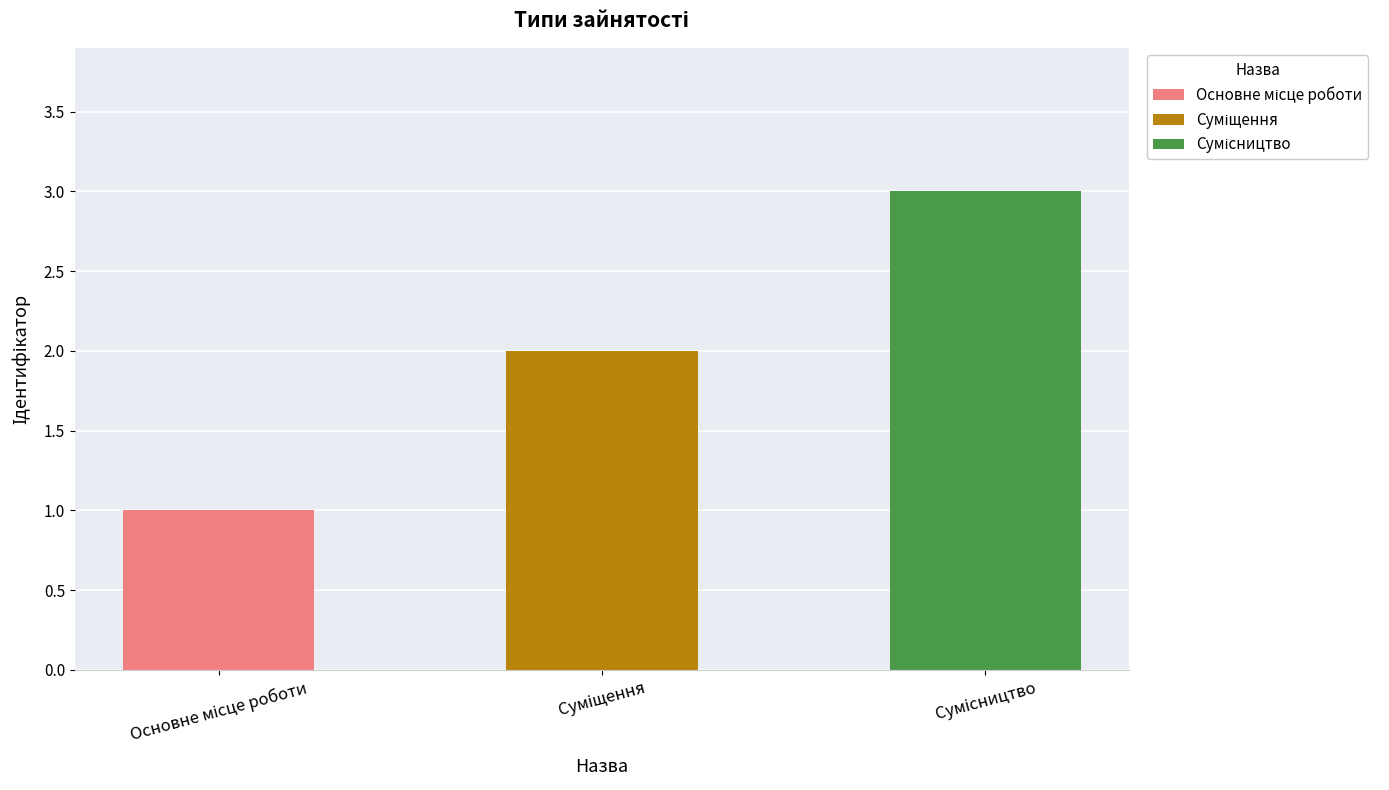

What value does the data have at Сумісництво?

3